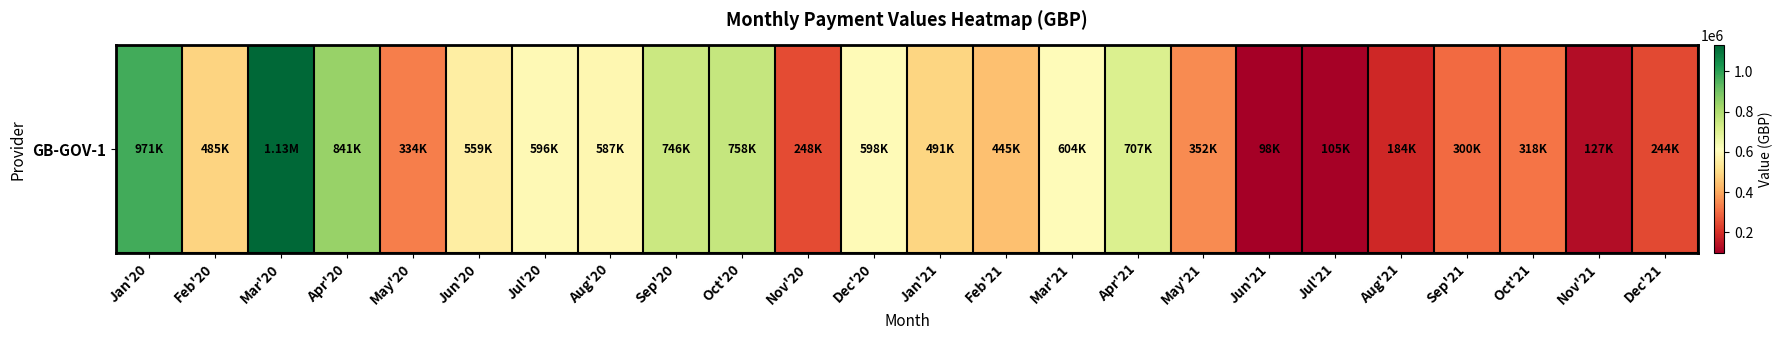

Read the value at Apr'20, to the nearest 100.

841200